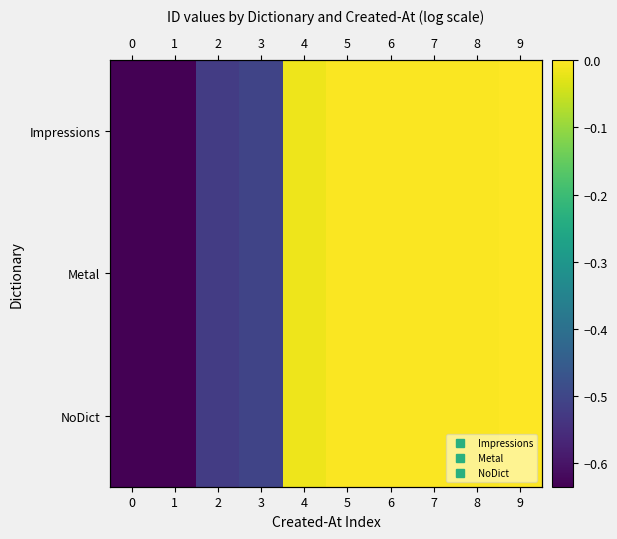

Which category has the highest value in the Metal series?

9